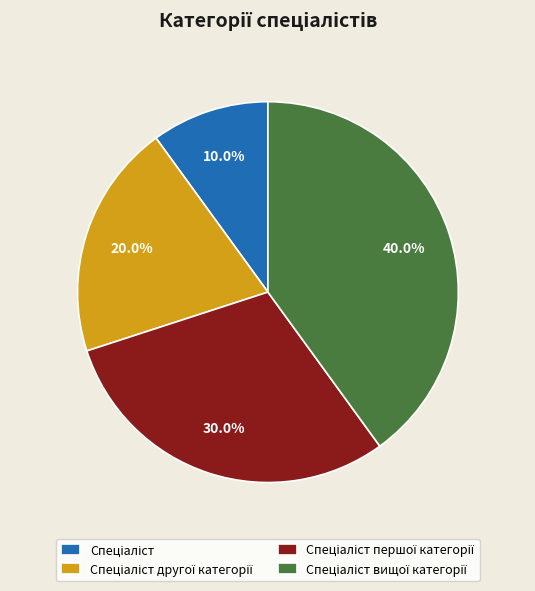

Does any single category account for the majority?

No